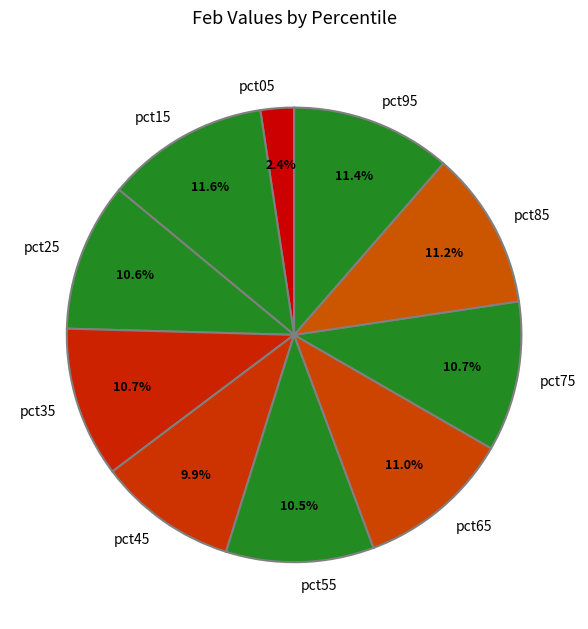

What is the smallest slice in the pie chart?

pct05